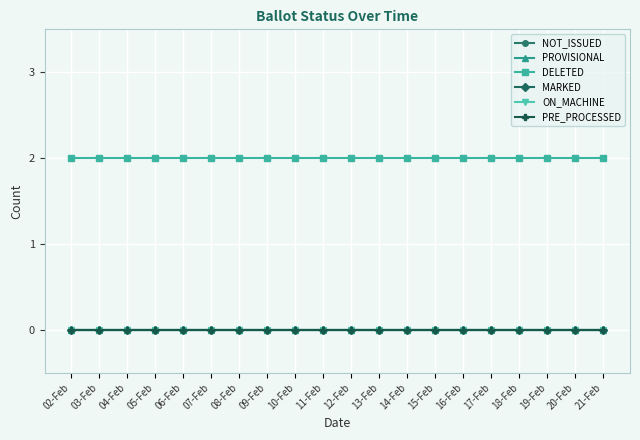

Reading left to right, transcribe all the data shown in this chart.

NOT_ISSUED: 0	0	0	0	0	0	0	0	0	0	0	0	0	0	0	0	0	0	0	0
PROVISIONAL: 0	0	0	0	0	0	0	0	0	0	0	0	0	0	0	0	0	0	0	0
DELETED: 2	2	2	2	2	2	2	2	2	2	2	2	2	2	2	2	2	2	2	2
MARKED: 0	0	0	0	0	0	0	0	0	0	0	0	0	0	0	0	0	0	0	0
ON_MACHINE: 0	0	0	0	0	0	0	0	0	0	0	0	0	0	0	0	0	0	0	0
PRE_PROCESSED: 0	0	0	0	0	0	0	0	0	0	0	0	0	0	0	0	0	0	0	0